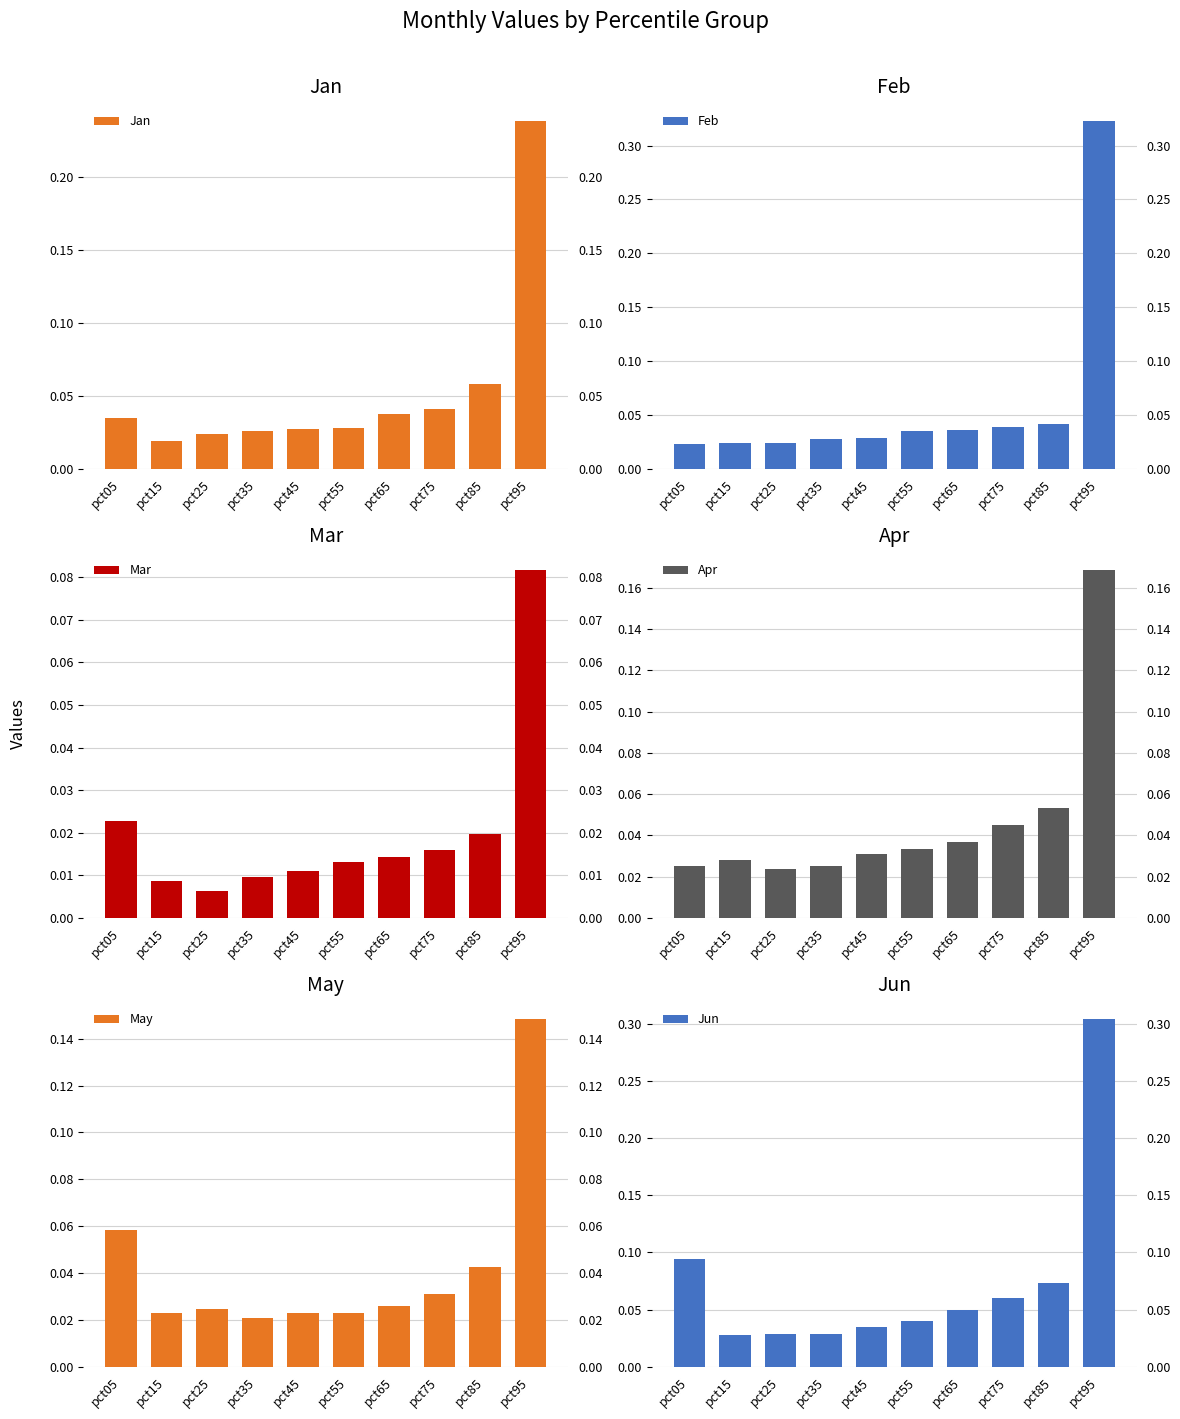

Are the bars grouped side by side (vs. stacked)?

Yes